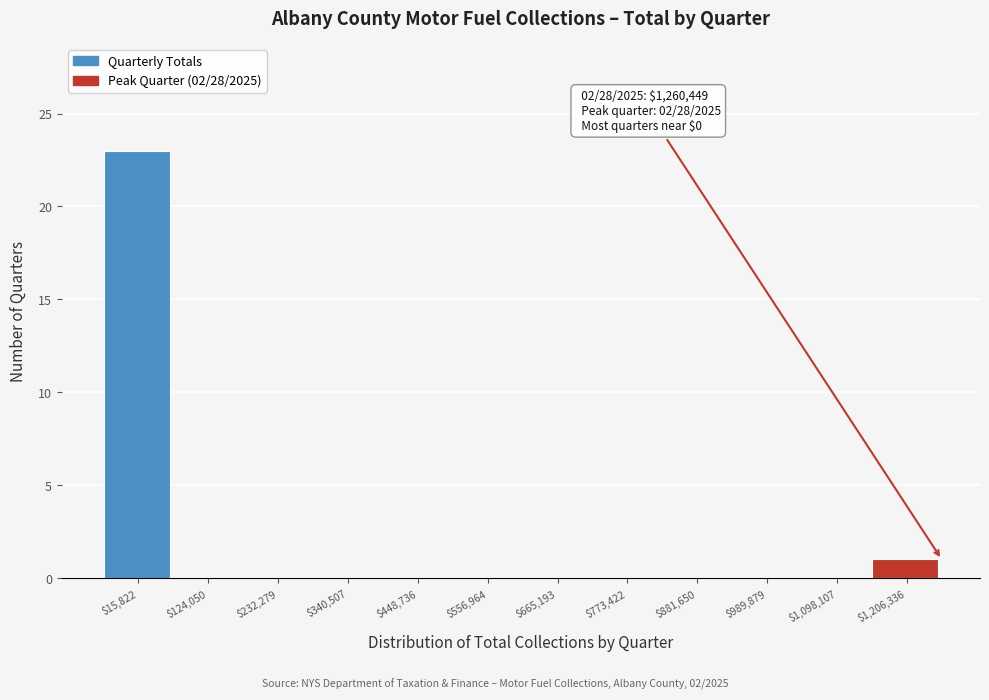

Over which range of the x-axis is the bar tallest?

-40000 to 60000